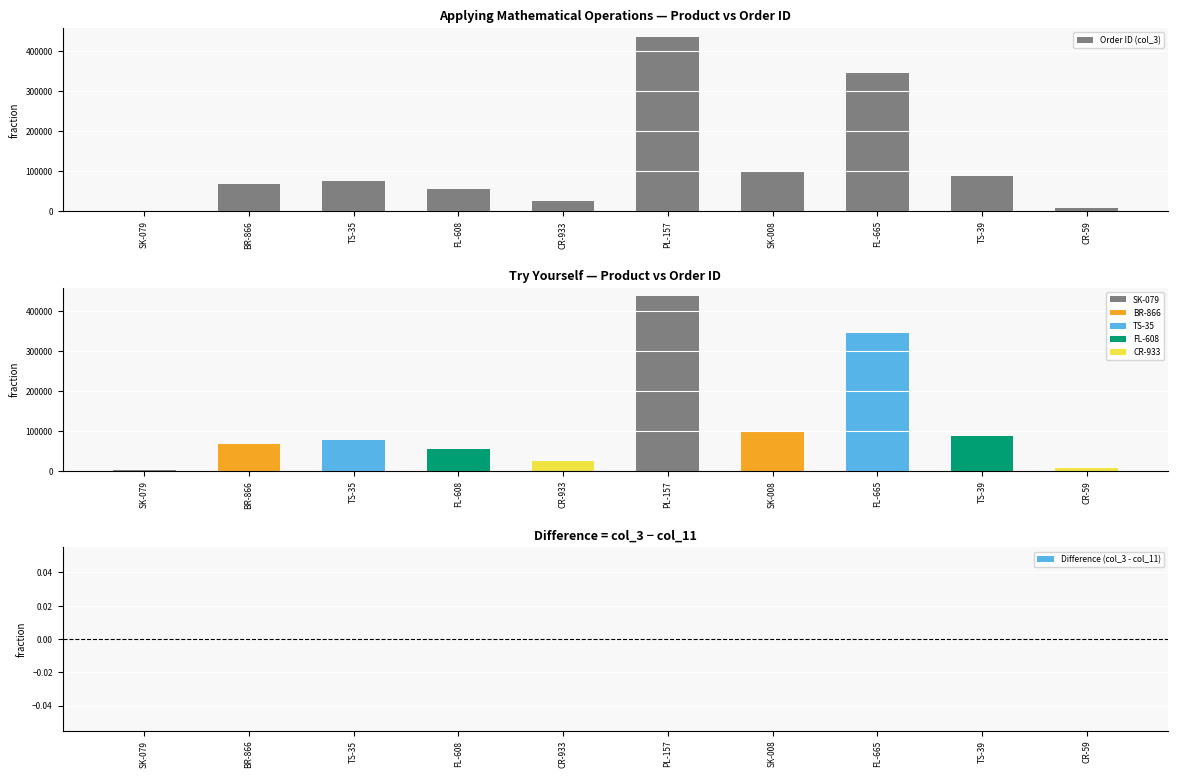

Between SK-008 and TS-35, which is larger?

SK-008